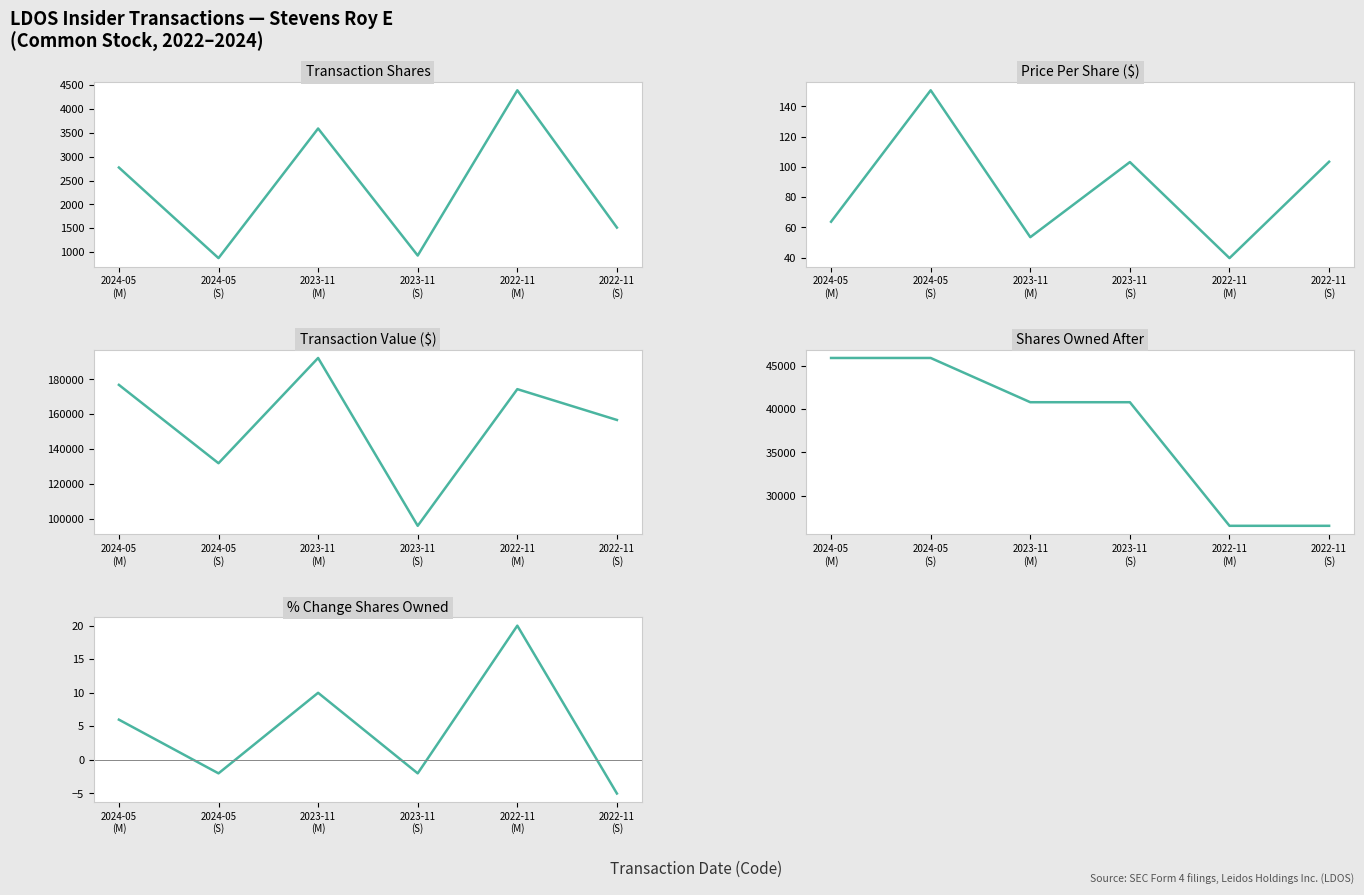

The value of Transaction Shares at 2024-05
(M) is 4078.0. True or false?

False